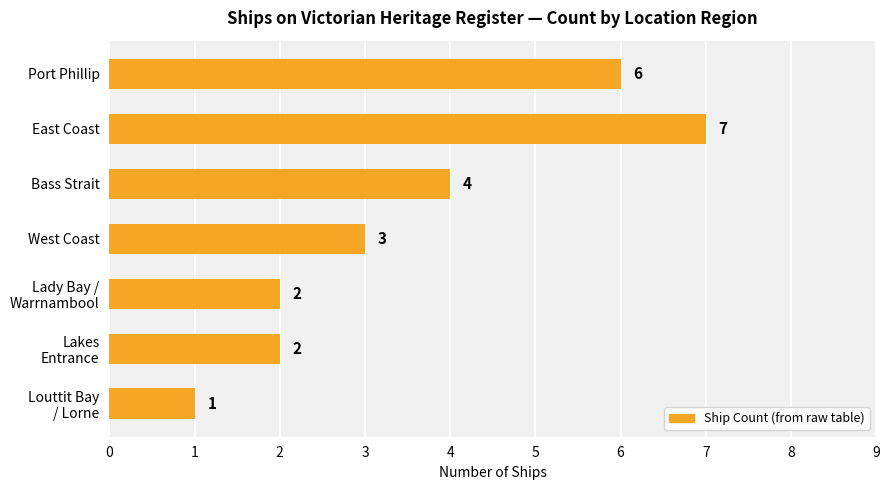

What is the greatest value displayed?

7